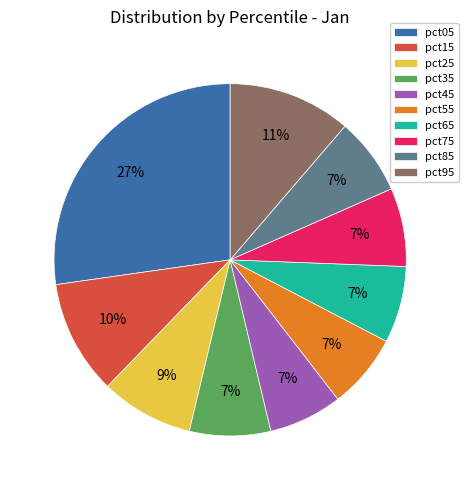

How many segments does this pie chart have?

10